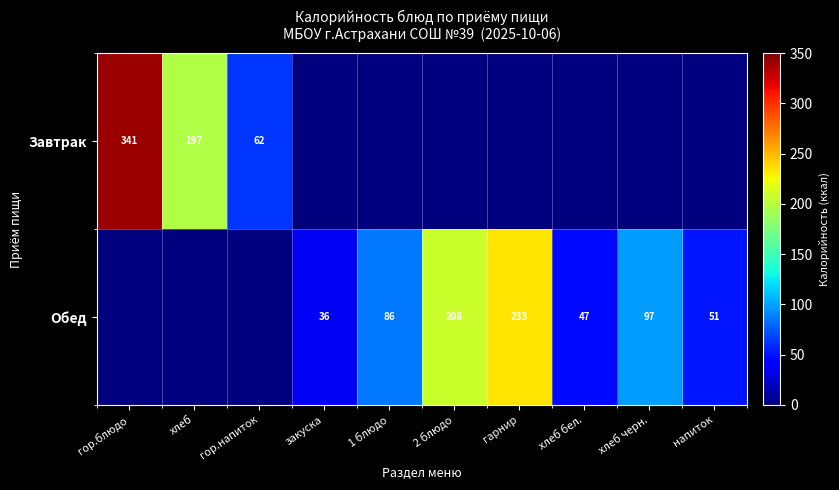

What is the difference between the Обед values at хлеб бел. and 1 блюдо?

39